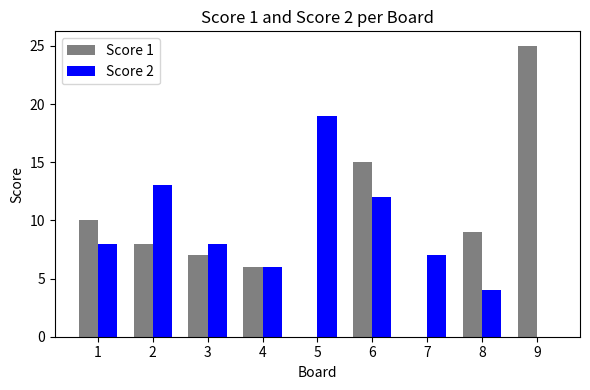

What is the sum of the Score 2 values at 3 and 1?

16